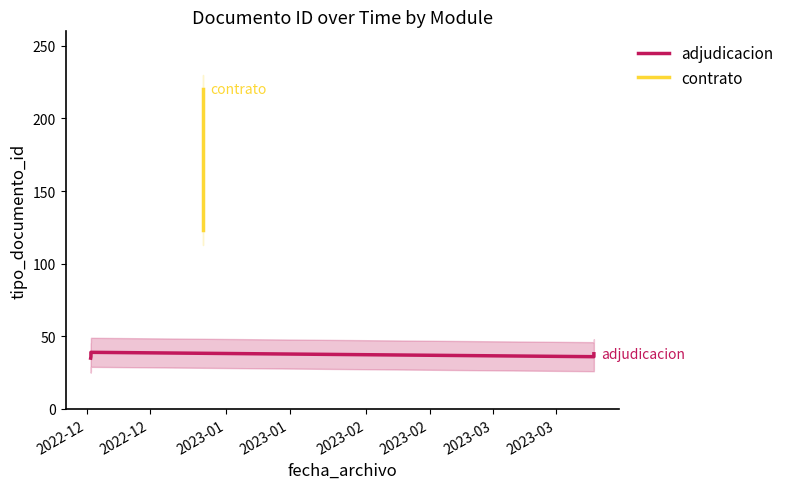

Reading left to right, transcribe all the data shown in this chart.

35	38	38	38	36	36	220	220	39	123